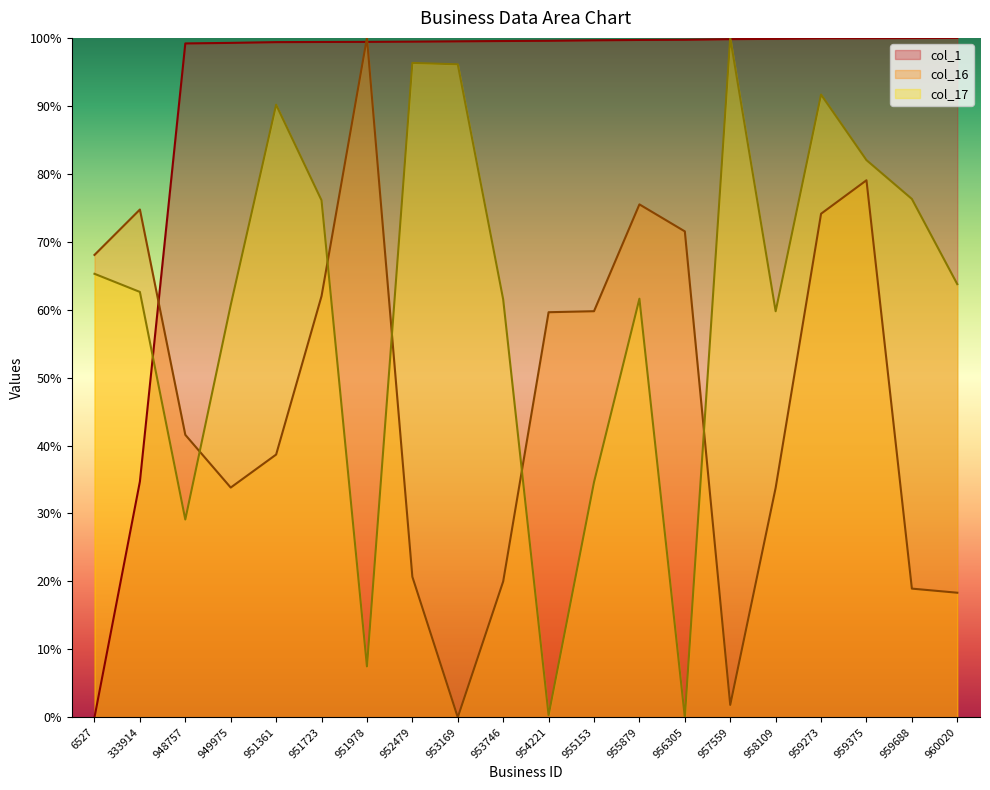

How many positive values does the col_17 series have?

19